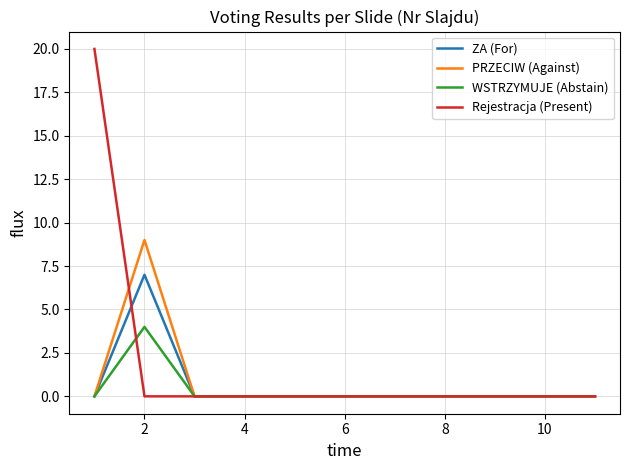

Reading left to right, transcribe all the data shown in this chart.

ZA (For): 0	7	0	0	0	0	0	0	0	0	0
PRZECIW (Against): 0	9	0	0	0	0	0	0	0	0	0
WSTRZYMUJE (Abstain): 0	4	0	0	0	0	0	0	0	0	0
Rejestracja (Present): 20	0	0	0	0	0	0	0	0	0	0